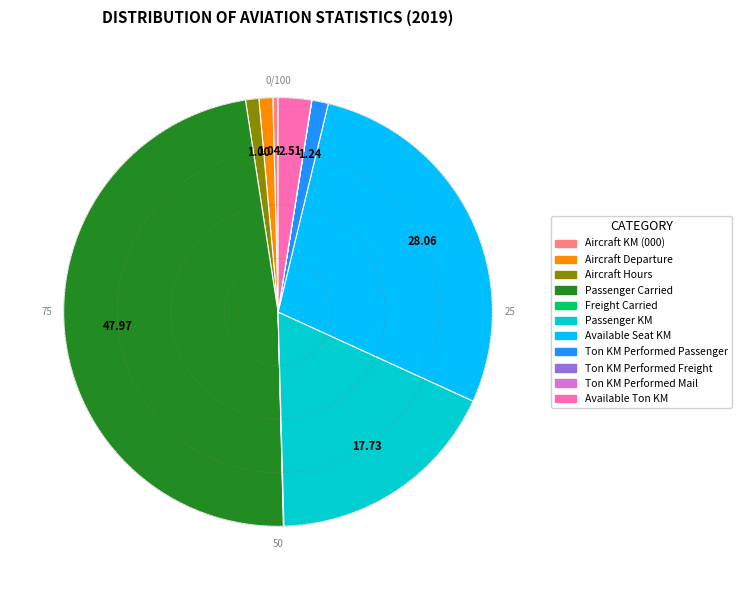

Is there a majority slice in this chart?

No